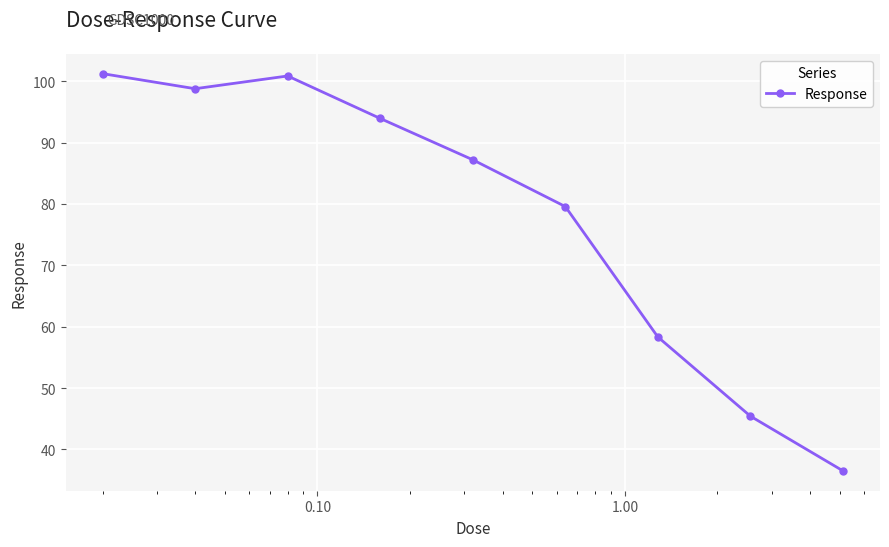

How many values exceed 87?

5